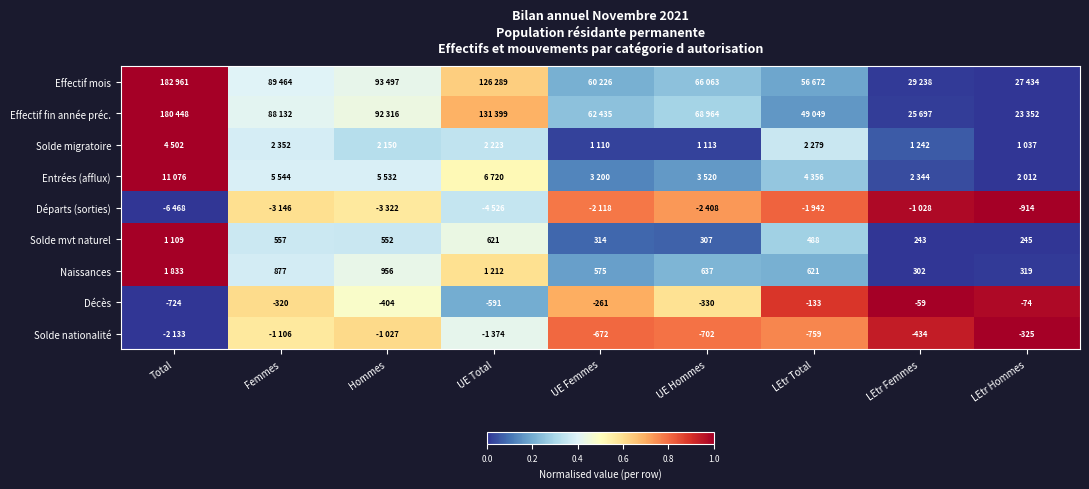

Which series has the largest range (max minus min)?

Effectif mois